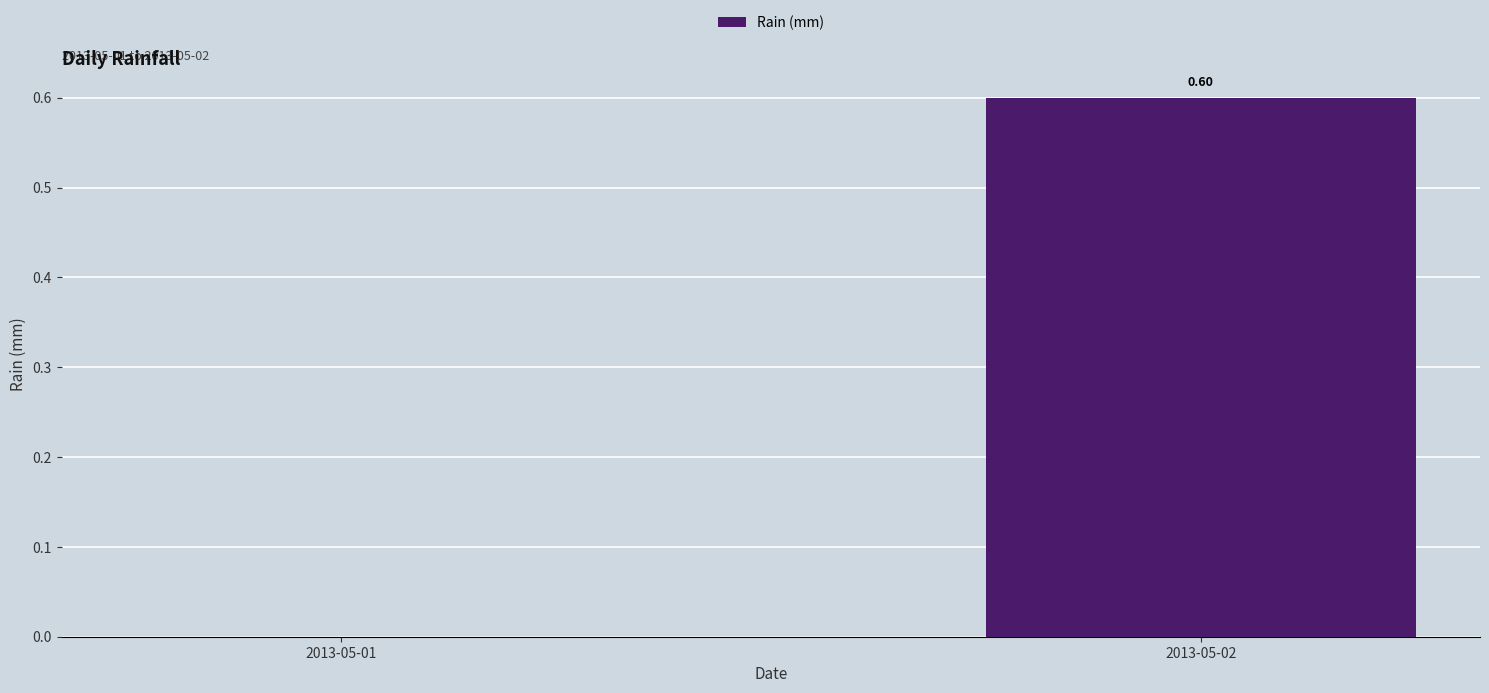

What is the sum of the values at 2013-05-02 and 2013-05-01?

0.6